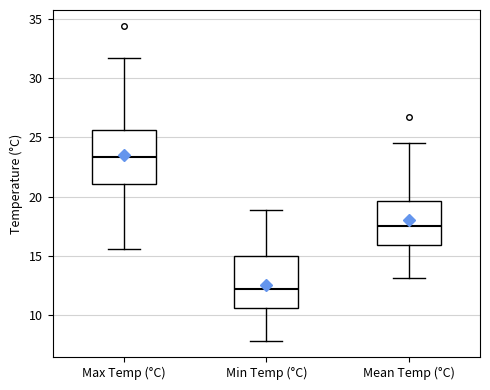

Reading left to right, read every box against the y-axis: the position of its median line, the range the box covers, and the ends of its whiskers. The values are not printed on the chart, so give them approximately, as read against the axis.

Max Temp (°C): median 23.5, box 21.0 to 25.5, whiskers 15.5 to 31.5
Min Temp (°C): median 12.0, box 10.5 to 15.0, whiskers 8.0 to 19.0
Mean Temp (°C): median 17.5, box 16.0 to 19.5, whiskers 13.0 to 24.5